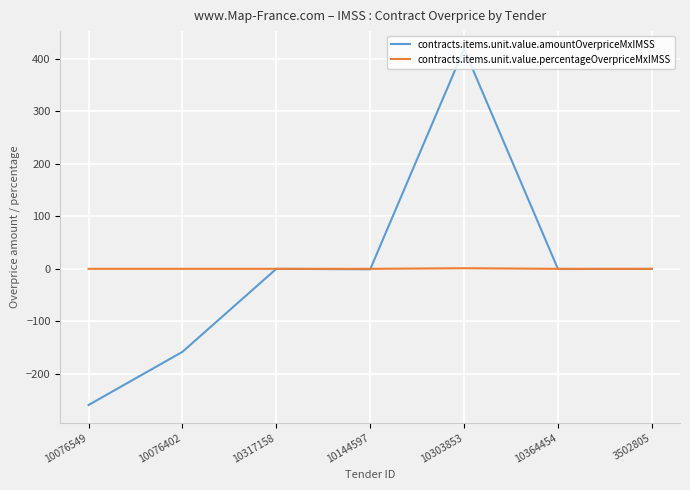

True or false: contracts.items.unit.value.amountOverpriceMxIMSS has a value of 419.2 at 10303853.

True